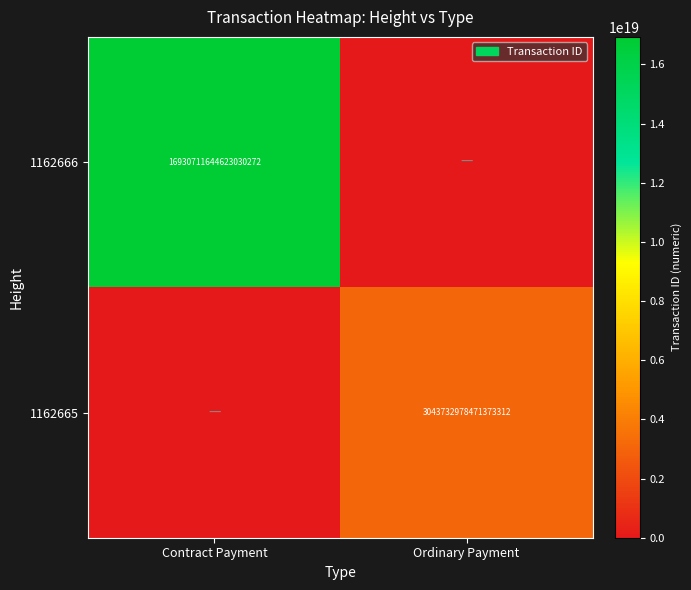

The value of 1162666 at Contract Payment is 29957939437014626304. True or false?

False